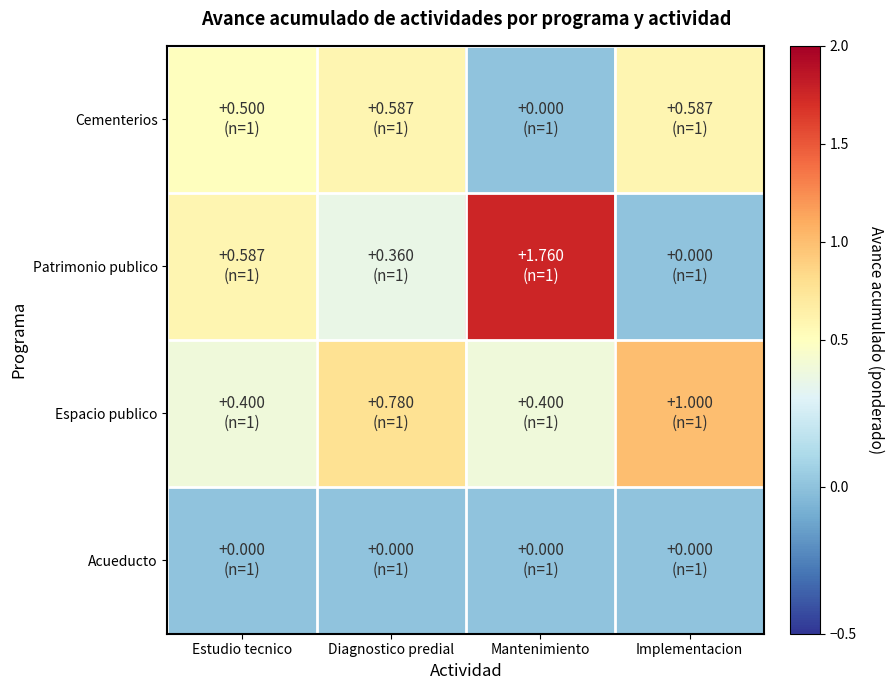

List the series in order of their peak value, highest first.

Patrimonio publico, Espacio publico, Cementerios, Acueducto